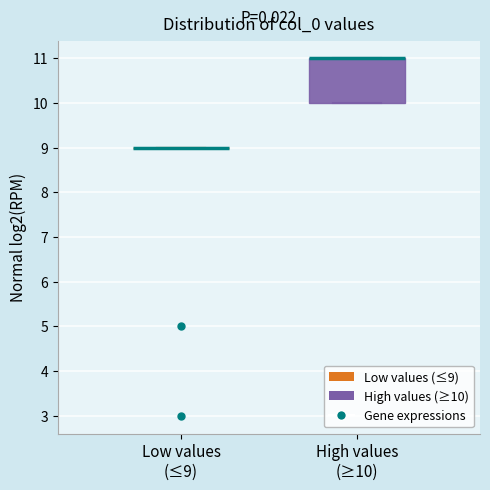

Comparing the boxes themselves (not the whiskers), which one is the tallest?

High values (≥10)